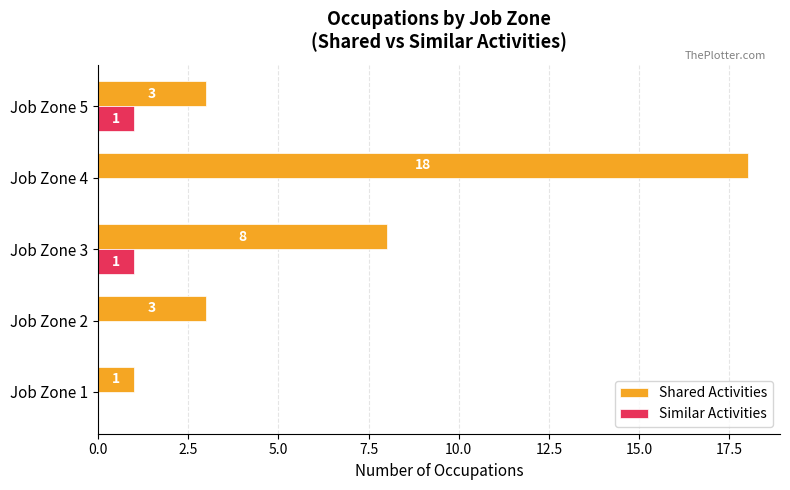

Between Job Zone 1 and Job Zone 4, which series saw the biggest shift?

Shared Activities